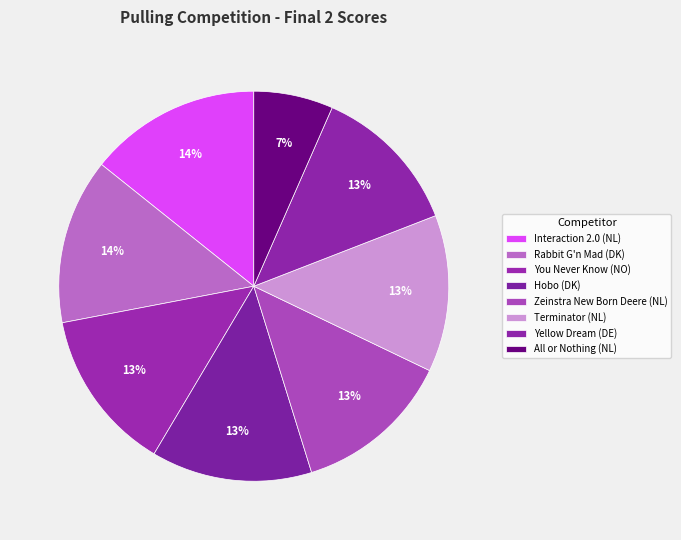

Is the sum of Rabbit G'n Mad (DK) and You Never Know (NO) greater than half?

No